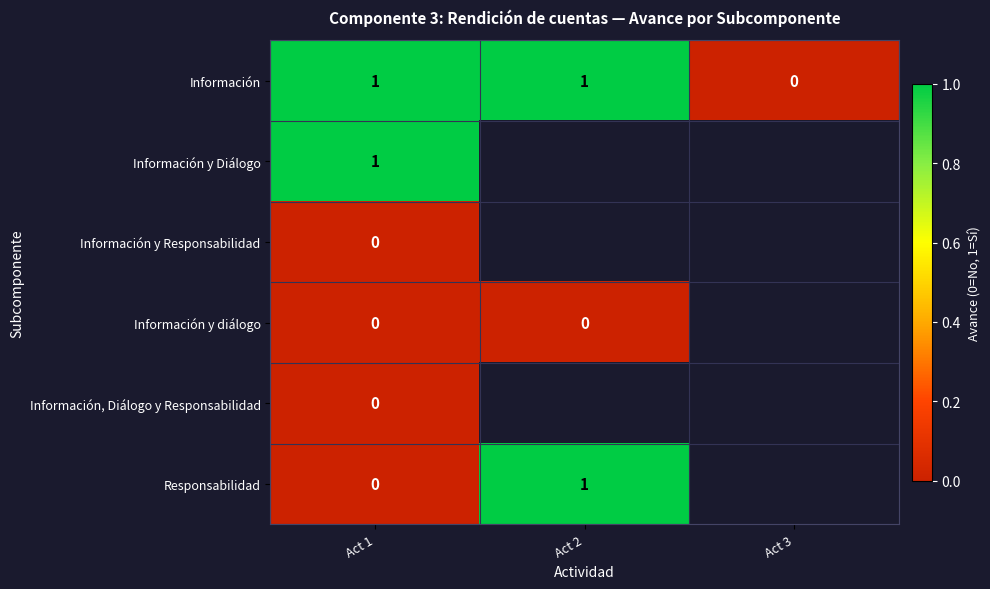

At which category is the sum across all series the highest?

Act 1